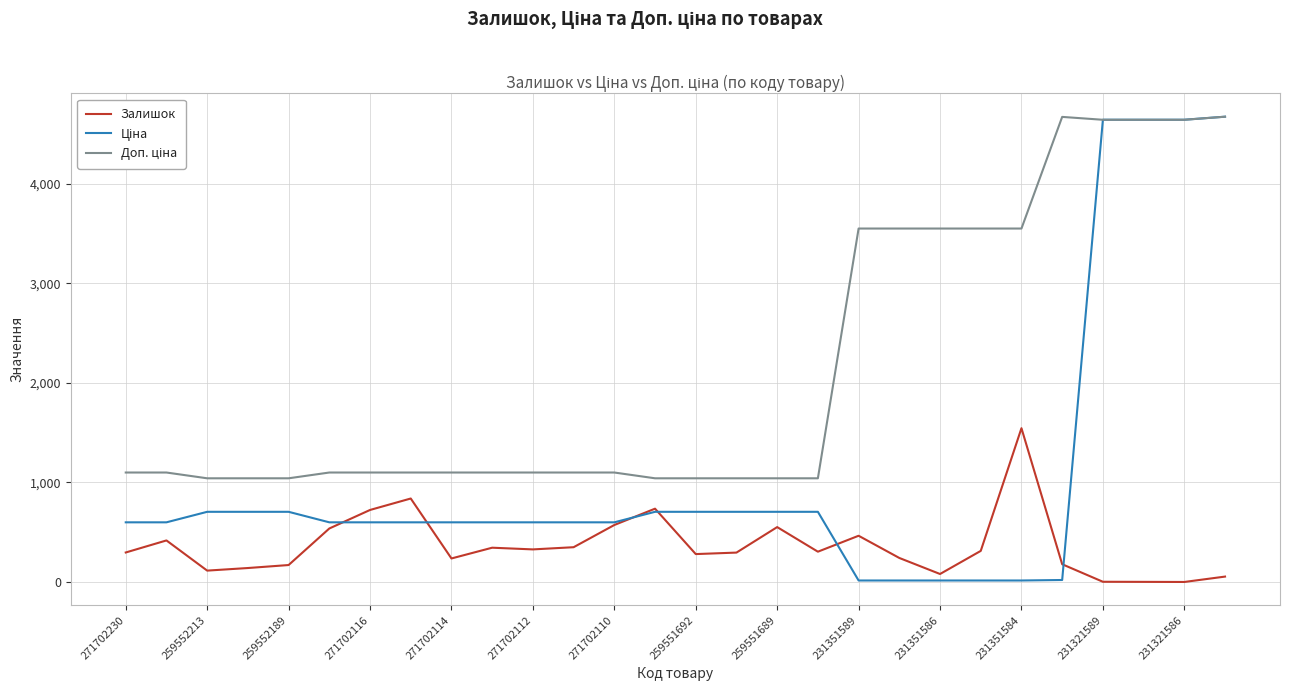

What is the greatest value displayed?

4673.0